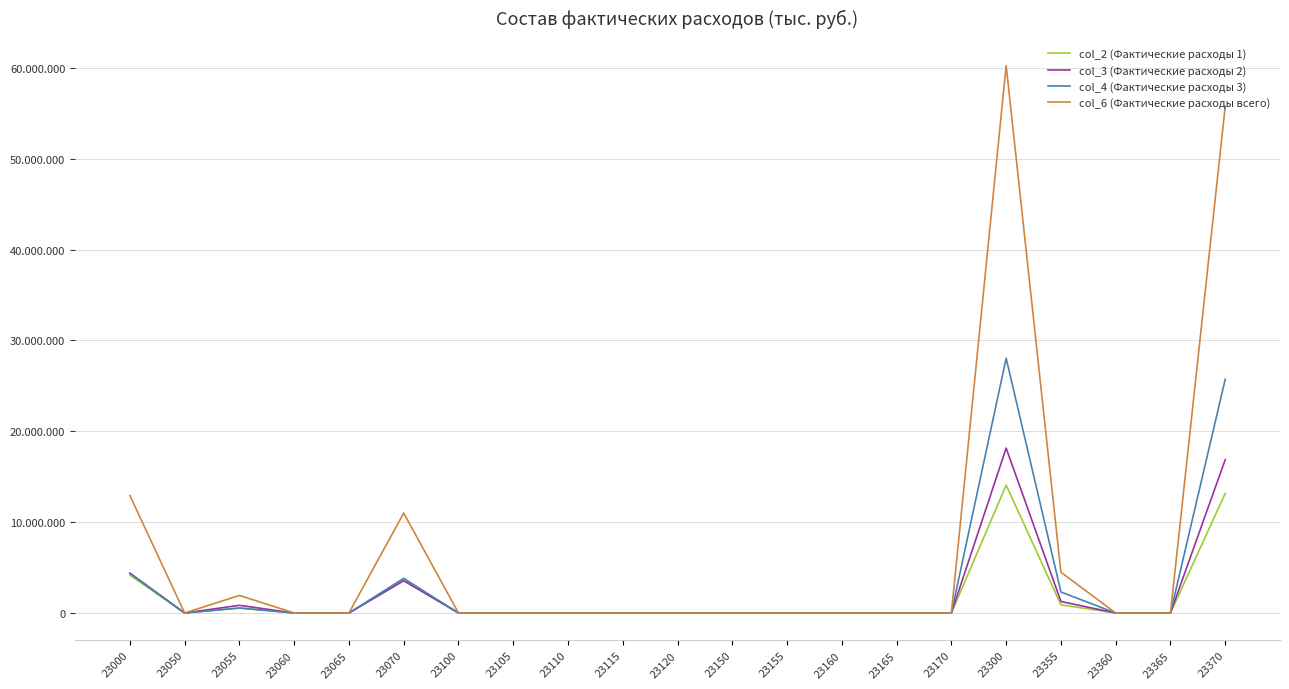

Rank the series at 23115 from lowest to highest value.

col_2 (Фактические расходы 1), col_3 (Фактические расходы 2), col_4 (Фактические расходы 3), col_6 (Фактические расходы всего)